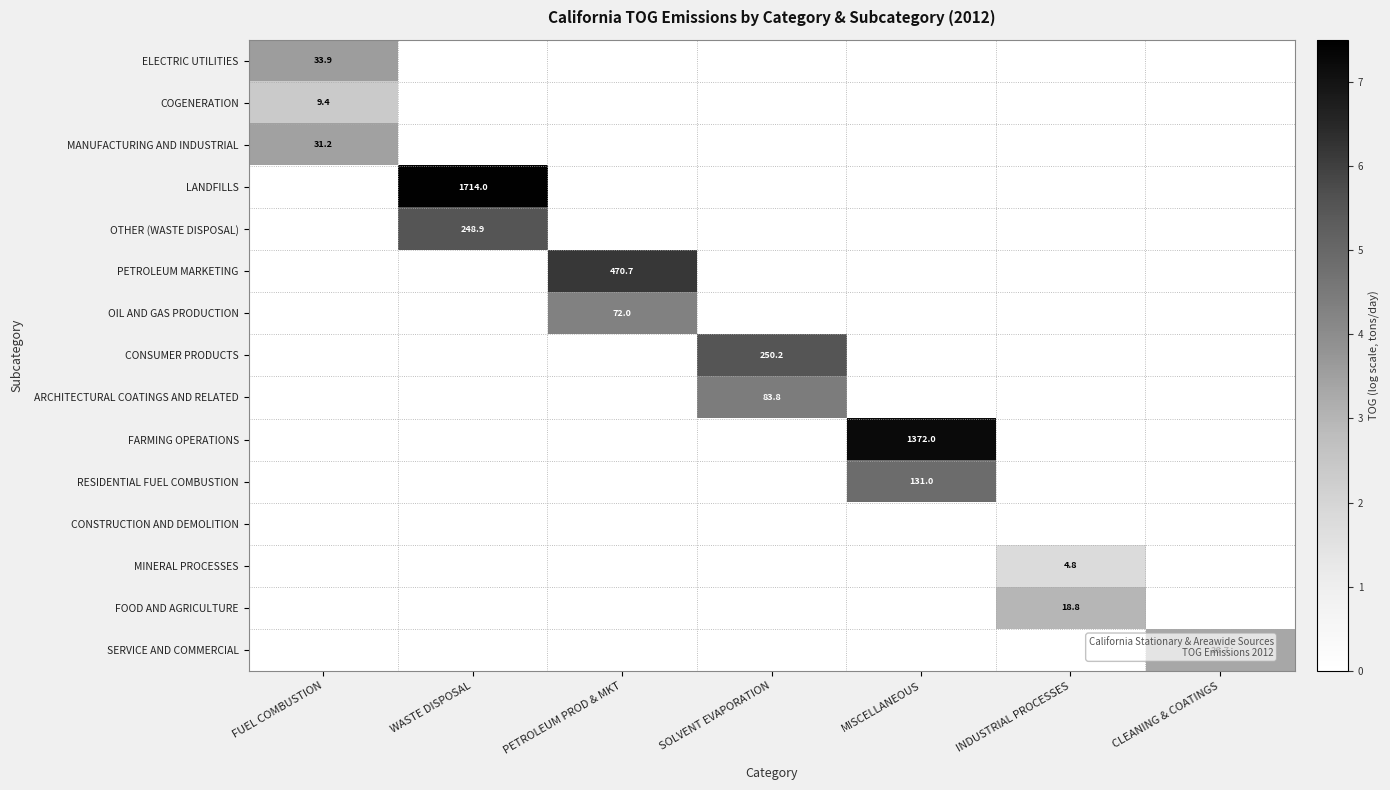

List the series in order of their peak value, highest first.

LANDFILLS, FARMING OPERATIONS, PETROLEUM MARKETING, CONSUMER PRODUCTS, OTHER (WASTE DISPOSAL), RESIDENTIAL FUEL COMBUSTION, ARCHITECTURAL COATINGS AND RELATED, OIL AND GAS PRODUCTION, ELECTRIC UTILITIES, MANUFACTURING AND INDUSTRIAL, SERVICE AND COMMERCIAL, FOOD AND AGRICULTURE, COGENERATION, MINERAL PROCESSES, CONSTRUCTION AND DEMOLITION